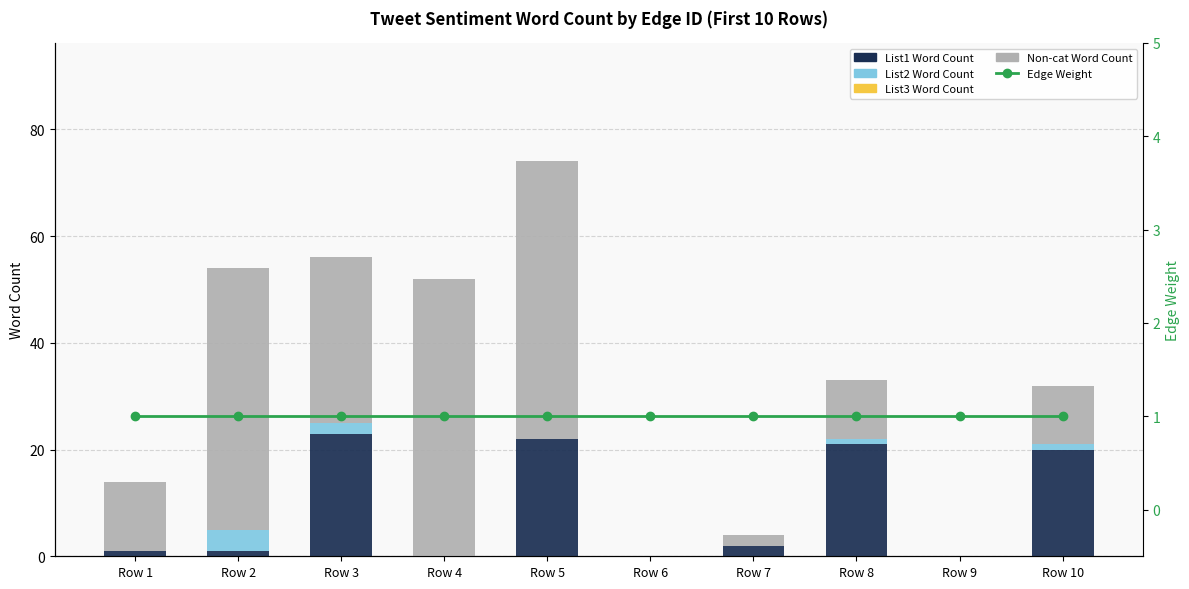

How many categories are shown in the chart?

10